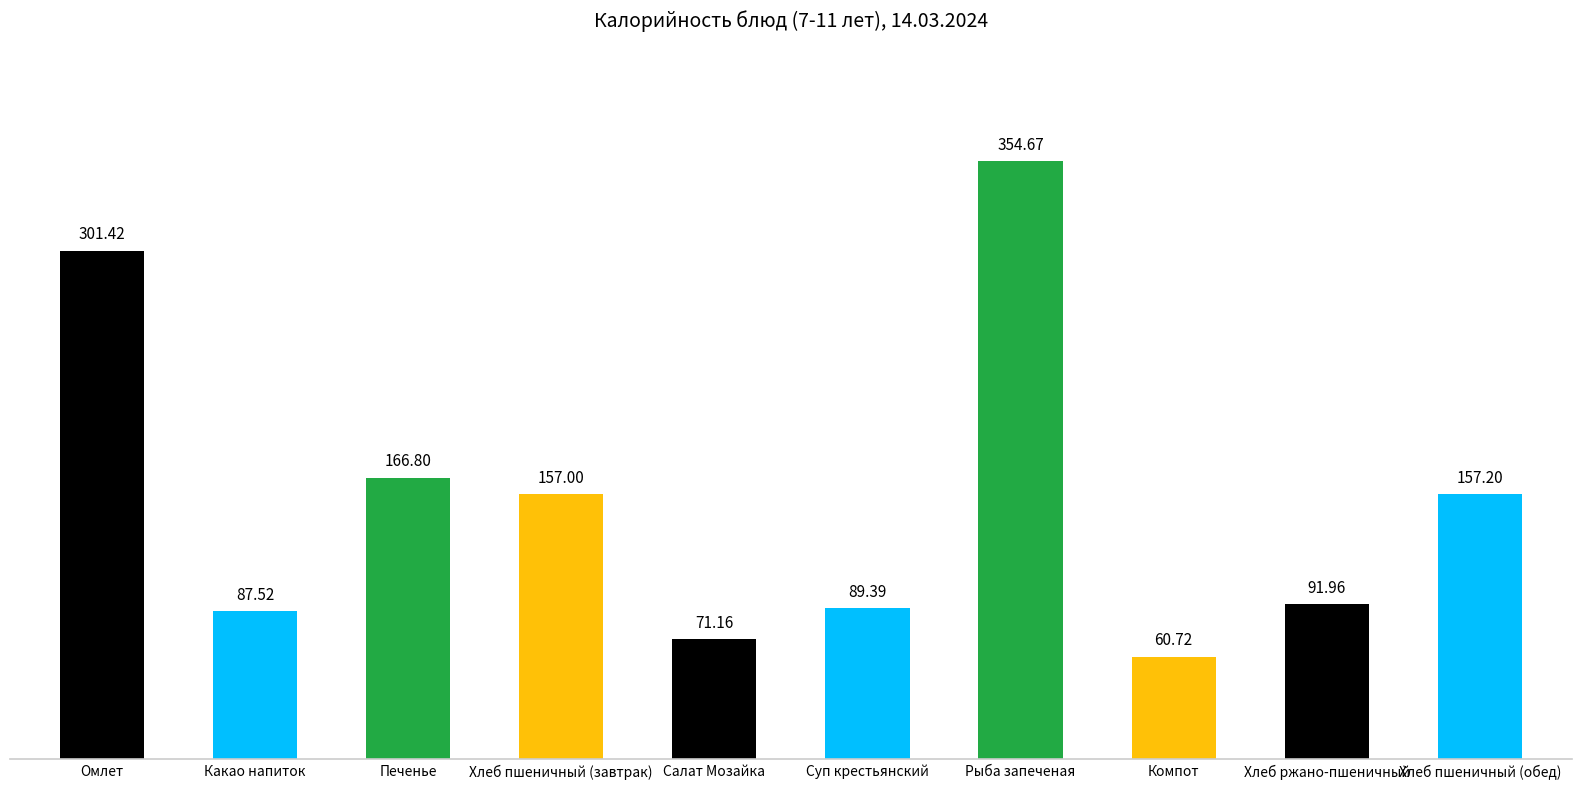

Rank the categories by value from highest to lowest.

Рыба запеченая, Омлет, Печенье, Хлеб пшеничный (обед), Хлеб пшеничный (завтрак), Хлеб ржано-пшеничный, Суп крестьянский, Какао напиток, Салат Мозайка, Компот